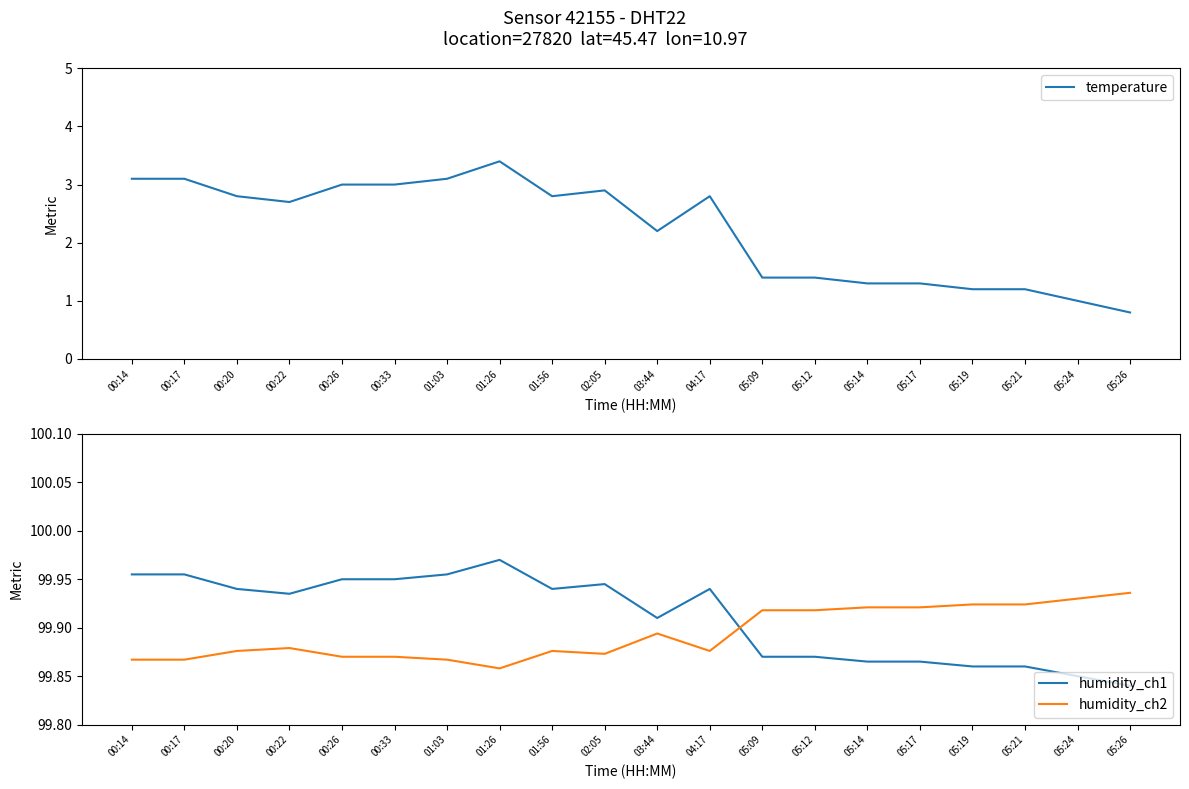

Reading left to right, extract all data points from this chart.

temperature: 00:14=3.1	00:17=3.1	00:20=2.8	00:22=2.7	00:26=3.0	00:33=3.0	01:03=3.1	01:26=3.4	01:56=2.8	02:05=2.9	03:44=2.2	04:17=2.8	05:09=1.4	05:12=1.4	05:14=1.3	05:17=1.3	05:19=1.2	05:21=1.2	05:24=1.0	05:26=0.8
humidity_ch1: 00:14=100.0	00:17=100.0	00:20=99.9	00:22=99.9	00:26=100.0	00:33=100.0	01:03=100.0	01:26=100.0	01:56=99.9	02:05=99.9	03:44=99.9	04:17=99.9	05:09=99.9	05:12=99.9	05:14=99.9	05:17=99.9	05:19=99.9	05:21=99.9	05:24=99.9	05:26=99.8
humidity_ch2: 00:14=99.9	00:17=99.9	00:20=99.9	00:22=99.9	00:26=99.9	00:33=99.9	01:03=99.9	01:26=99.9	01:56=99.9	02:05=99.9	03:44=99.9	04:17=99.9	05:09=99.9	05:12=99.9	05:14=99.9	05:17=99.9	05:19=99.9	05:21=99.9	05:24=99.9	05:26=99.9